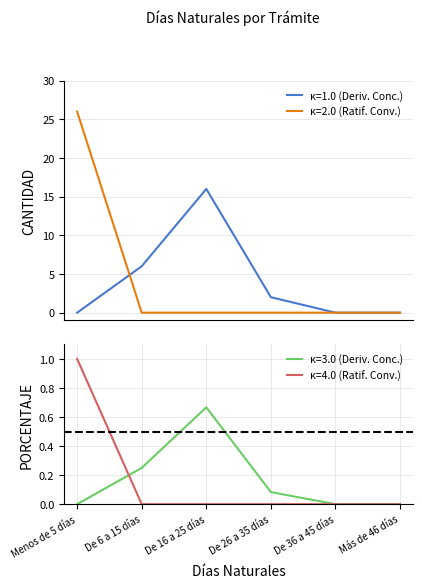

What is the sum of all Derivados de conciliación (PORCENTAJE) values?

1.0